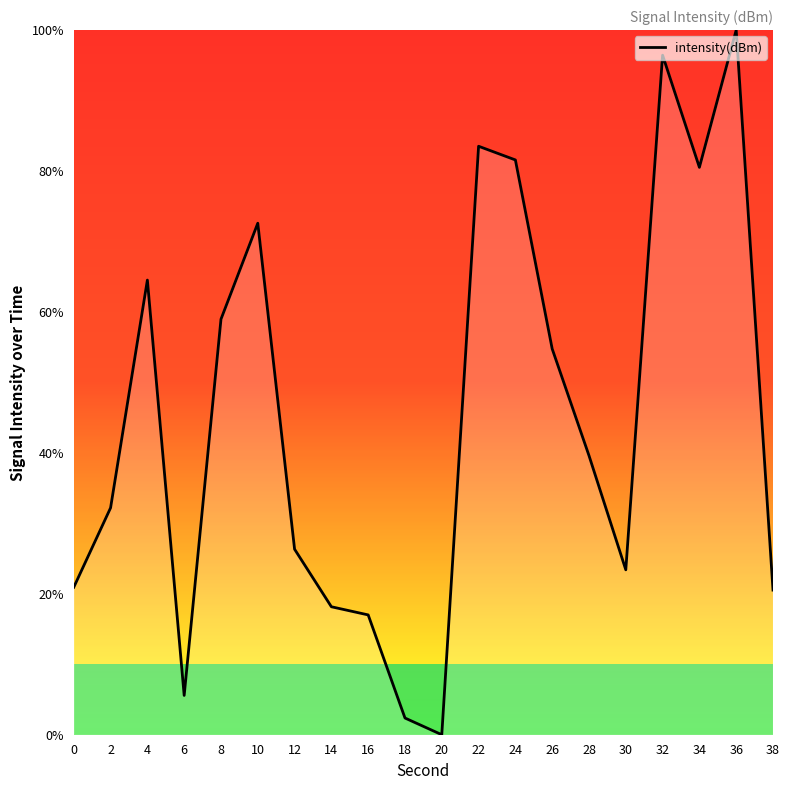

Which category has the highest value across all series?

36